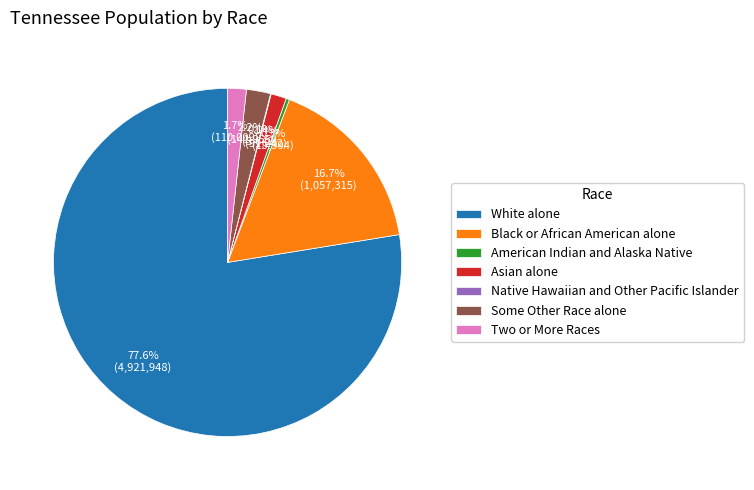

What is the majority slice?

White alone